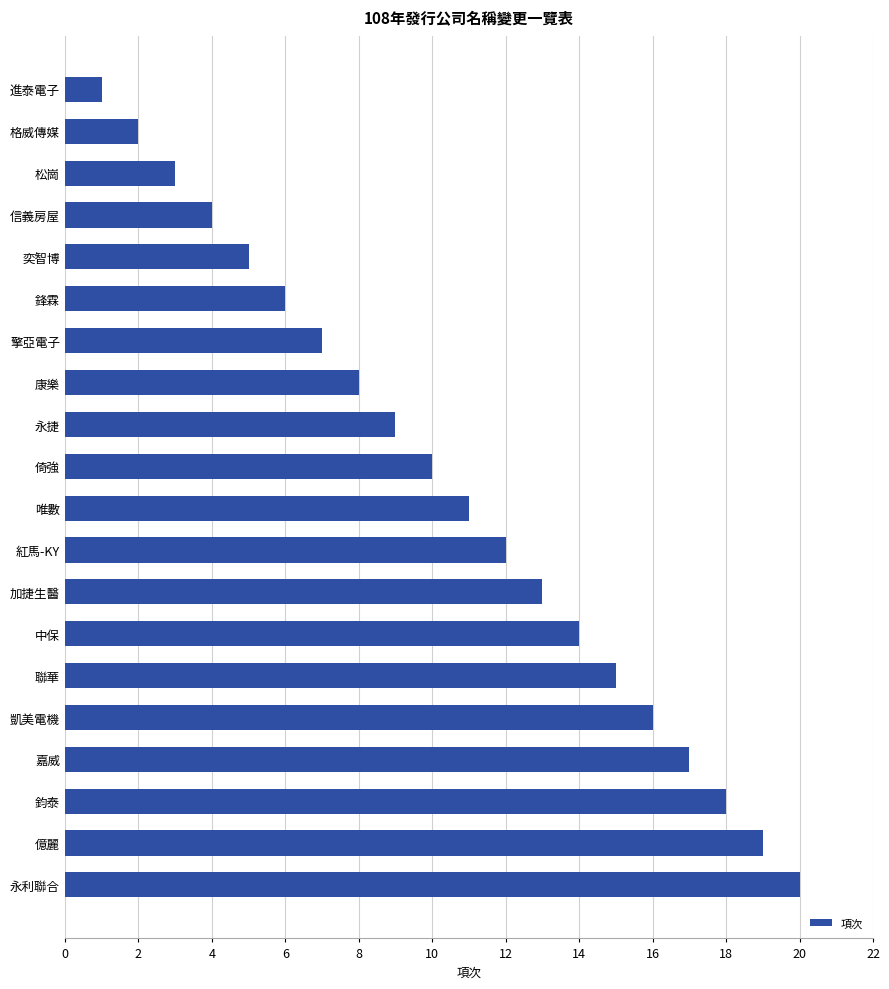

What is the greatest value displayed?

20